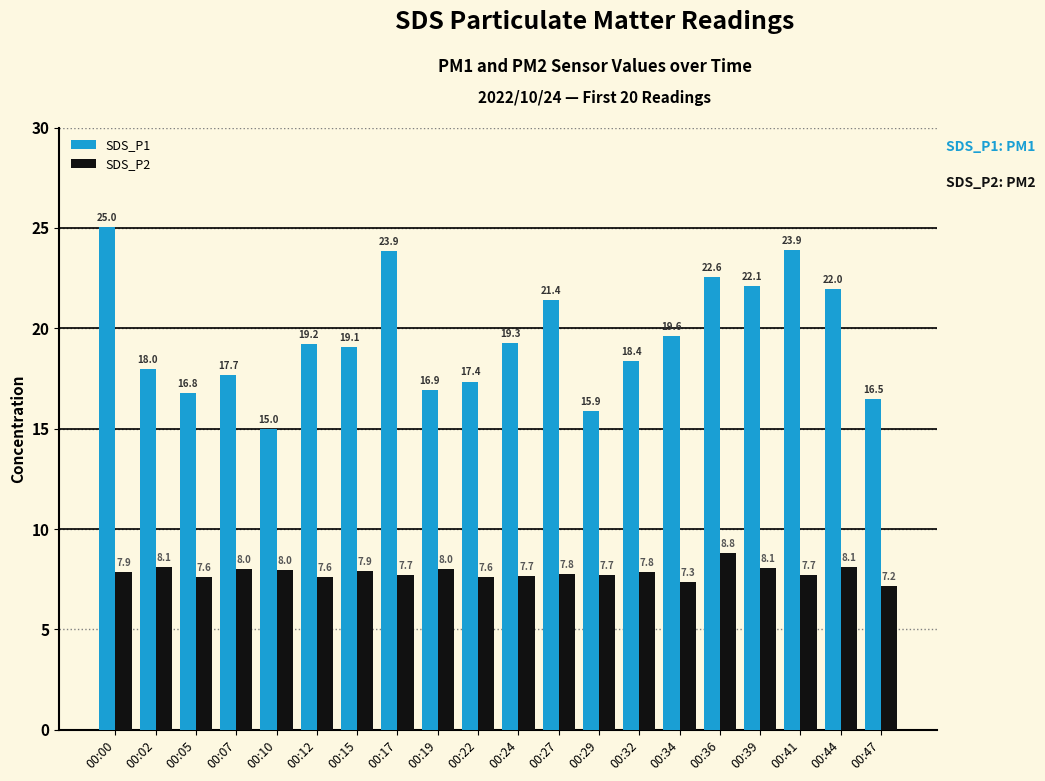

Does the chart contain any negative values?

No